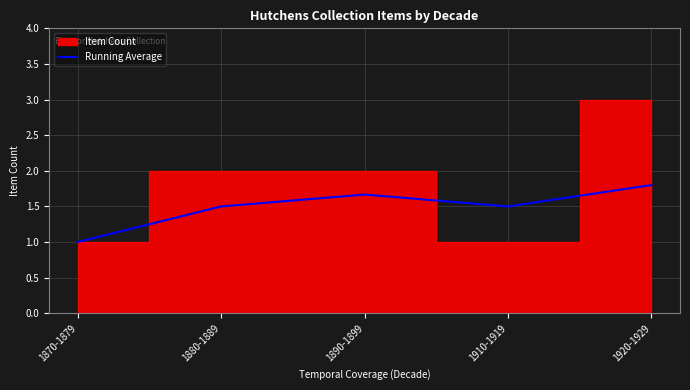

What is the value of the 3rd point from the left?

1.7